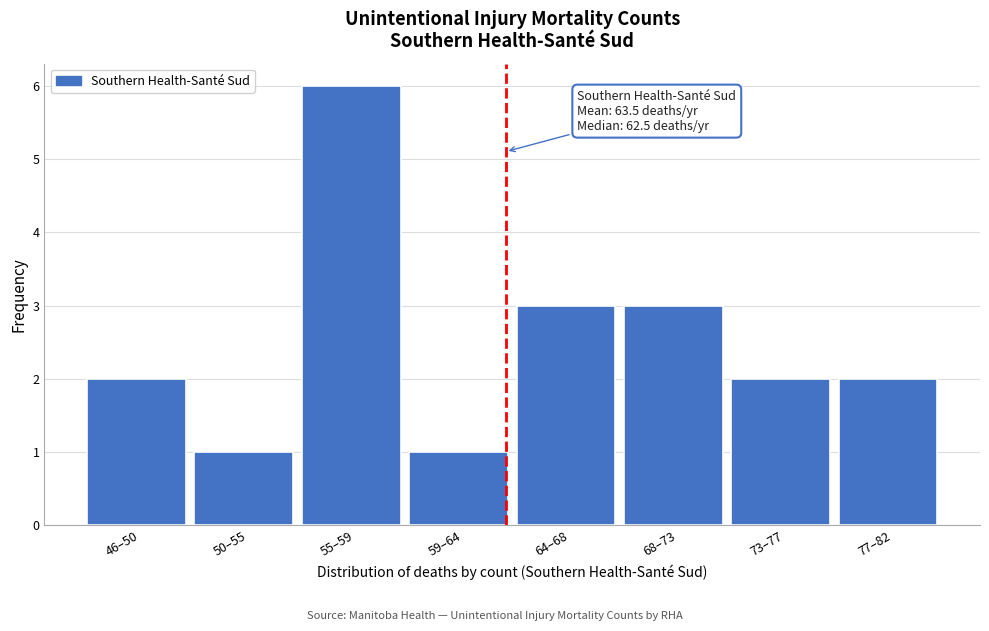

Reading left to right, extract all data points from this chart.

2	1	6	1	3	3	2	2